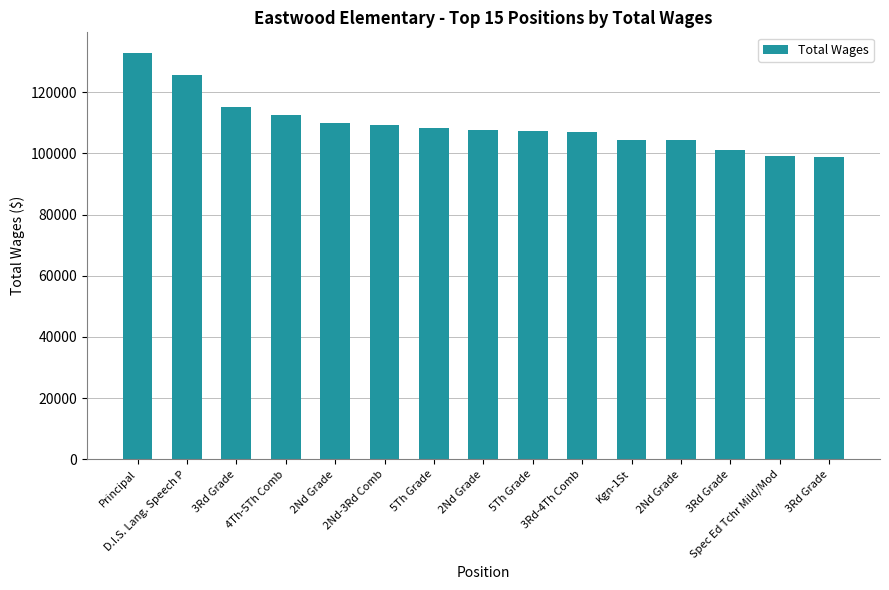

Are the bars horizontal?

No